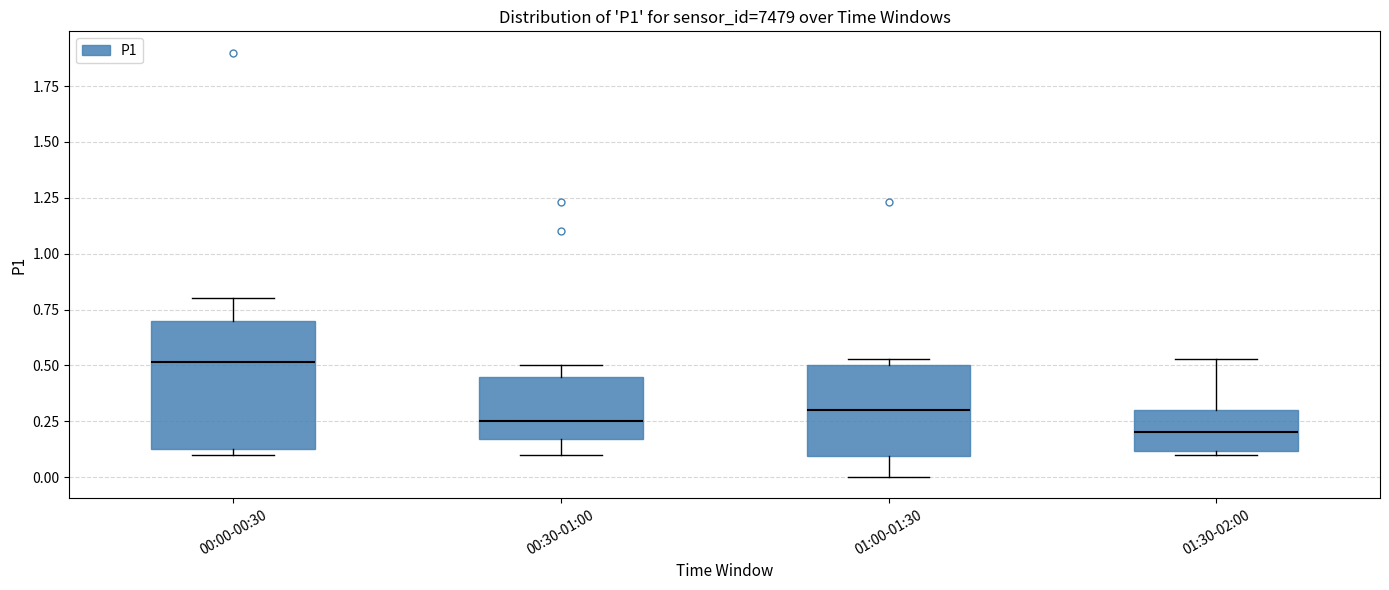

Which box has the highest median line?

00:00-00:30